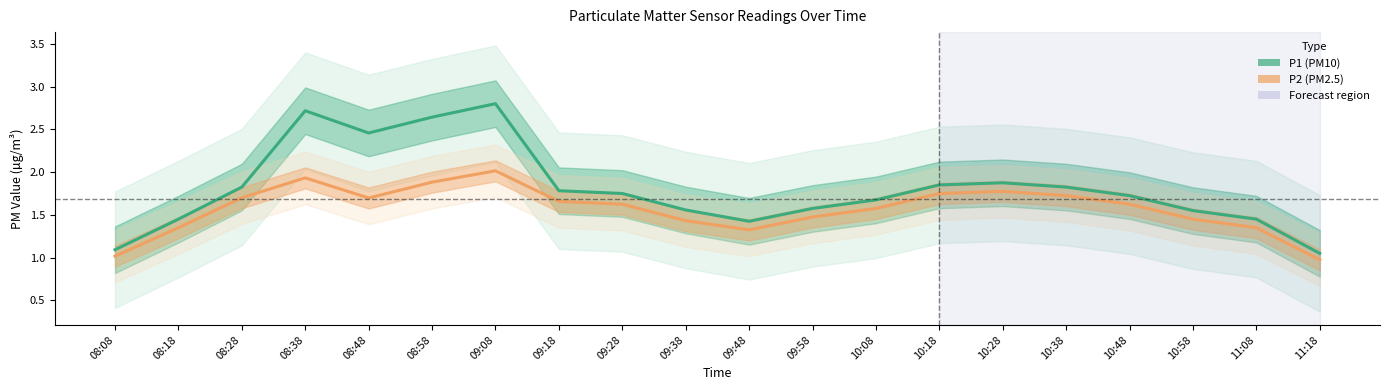

What position from the right is 09:58?

9